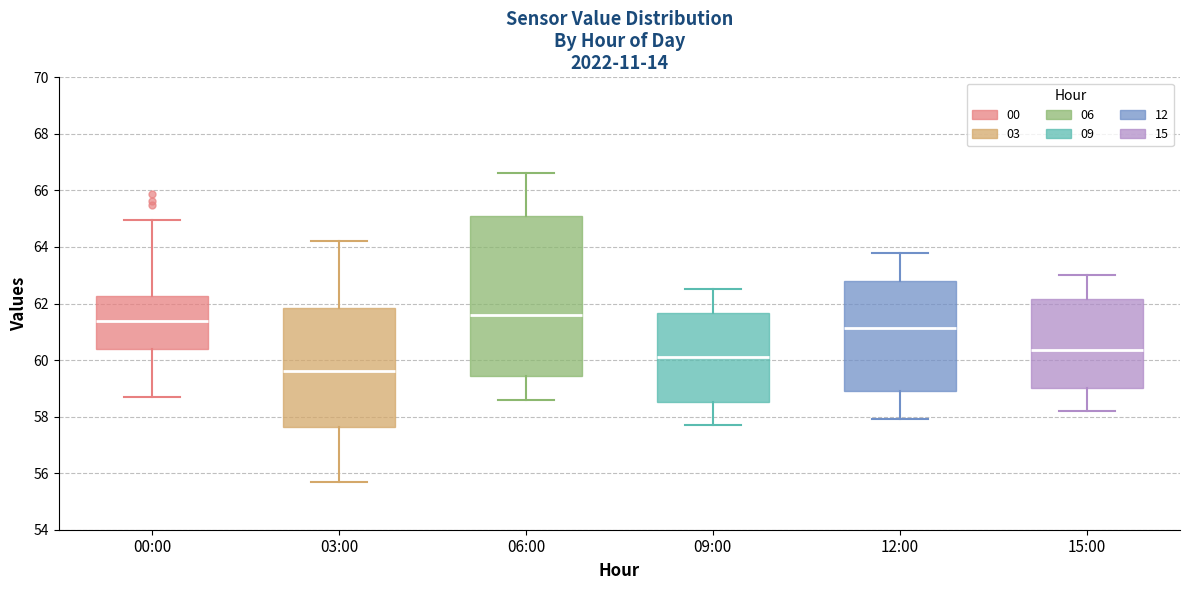

Reading left to right, transcribe this box plot: for each box, give where its median line is, the range the box spans, and where its two whiskers end, as read against the y-axis. The values are not printed on the chart, so give them approximately, as read against the axis.

00:00: median 61.4, box 60.4 to 62.2, whiskers 58.6 to 65.0
03:00: median 59.6, box 57.6 to 61.8, whiskers 55.8 to 64.2
06:00: median 61.6, box 59.4 to 65.2, whiskers 58.6 to 66.6
09:00: median 60.2, box 58.6 to 61.6, whiskers 57.8 to 62.6
12:00: median 61.2, box 59.0 to 62.8, whiskers 58.0 to 63.8
15:00: median 60.4, box 59.0 to 62.2, whiskers 58.2 to 63.0